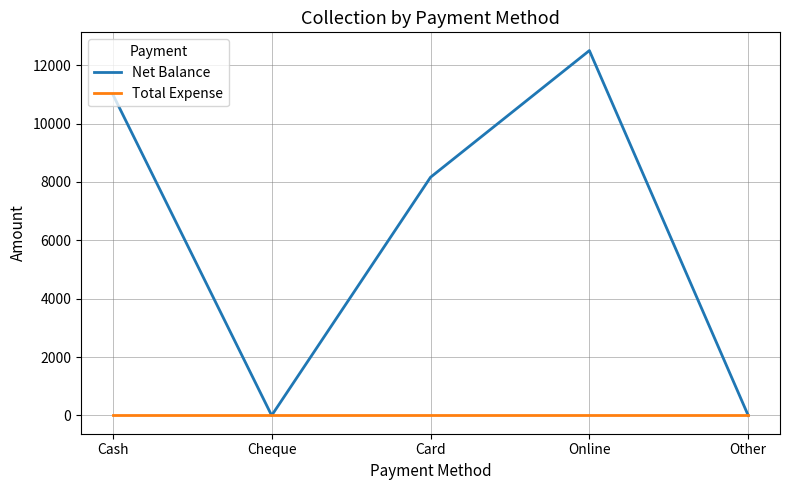

Rank the series by their average value, from highest to lowest.

Net Balance, Total Expense